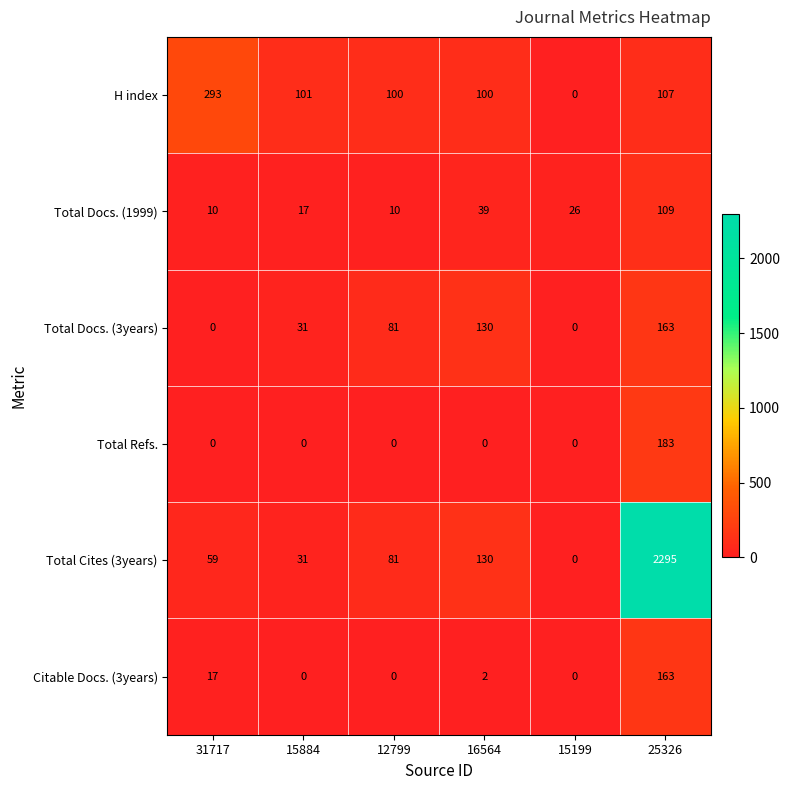

Which series has the widest spread of values?

Total Cites (3years)